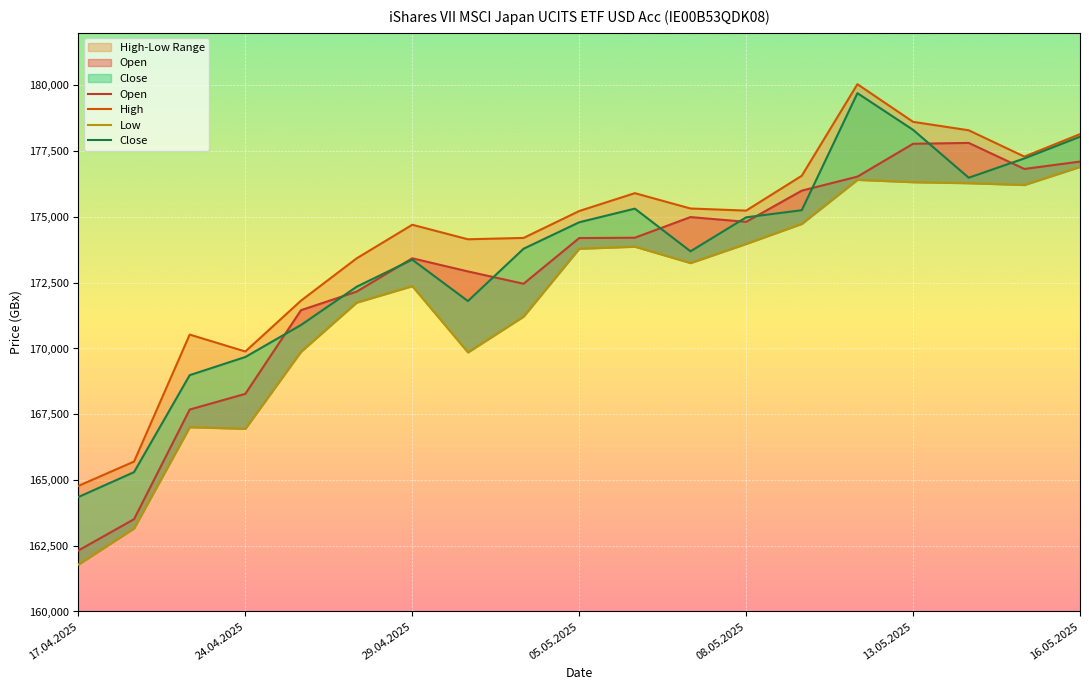

What is the minimum value for Close?

164352